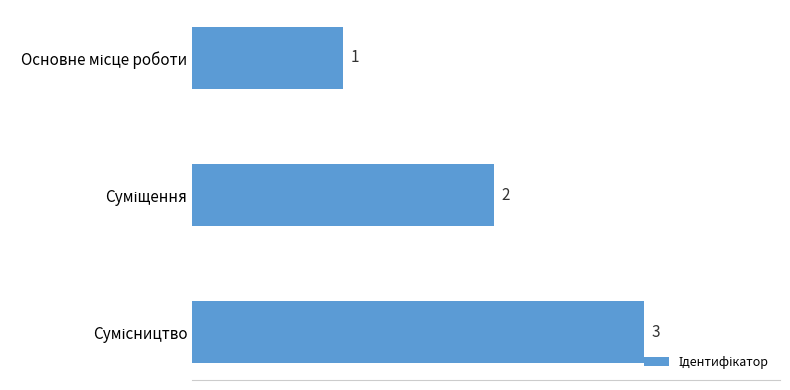

What is the value of the 2nd bar from the top?

2